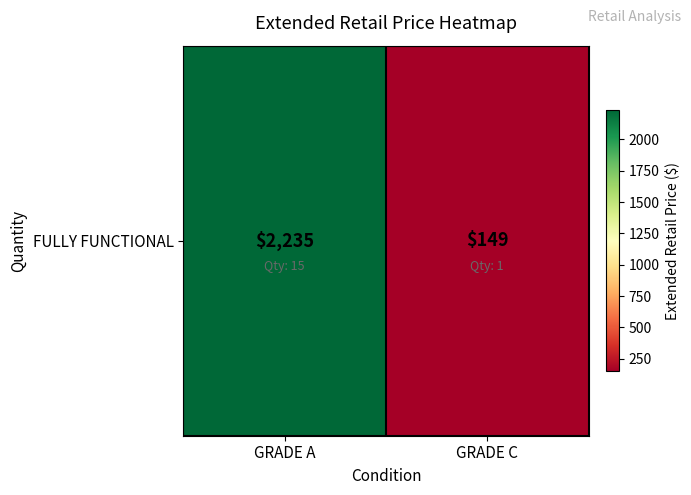

Rank the categories by value from highest to lowest.

GRADE A, GRADE C